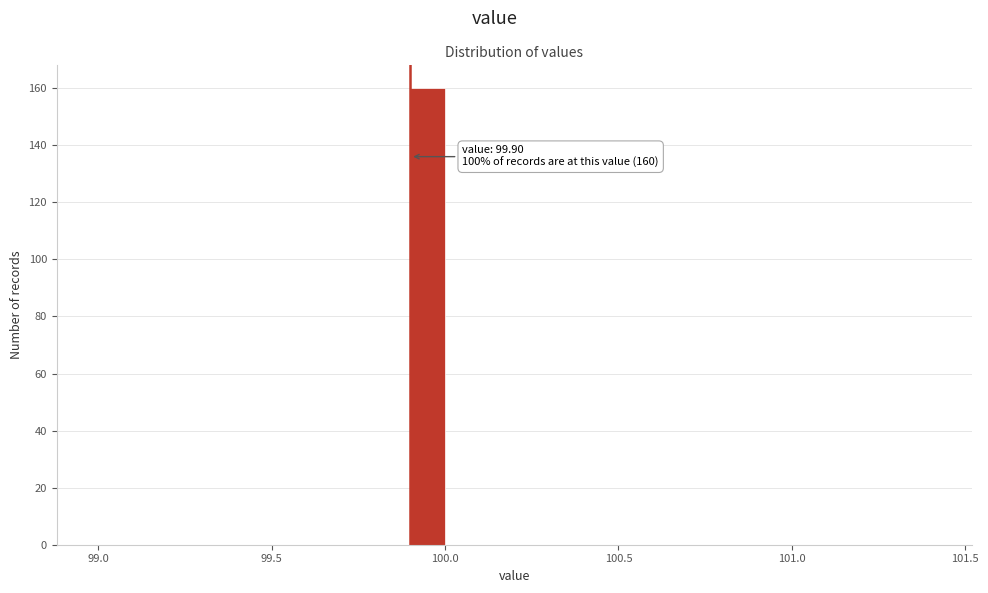

Read against the x-axis, roughly where is the centre of the tallest bar?

99.95